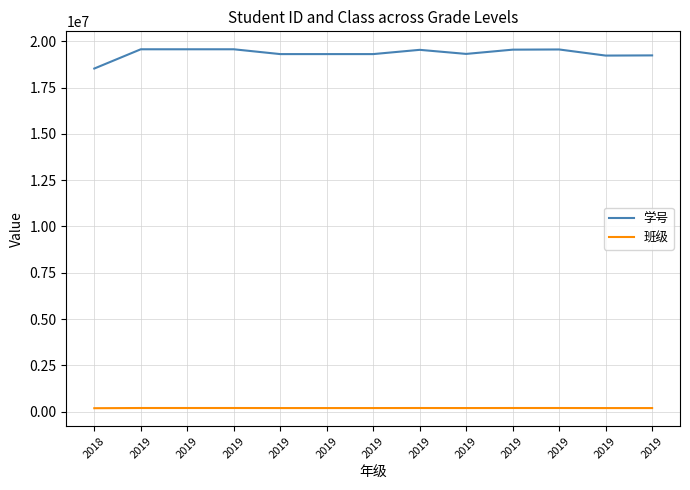

How many lines are shown in the chart?

2